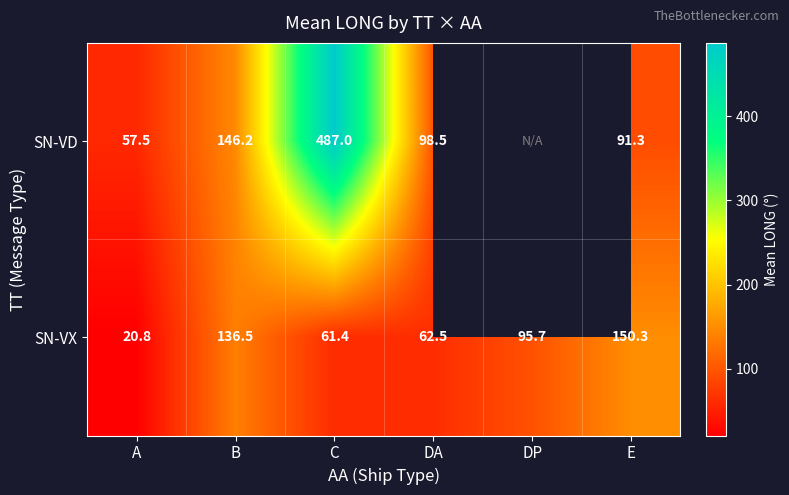

Is the value of SN-VD at E greater than the value of SN-VX at DP?

No